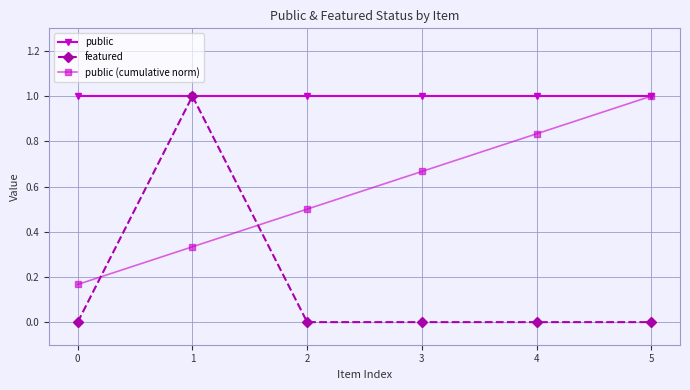

Which series changed the most between 1 and 5?

featured